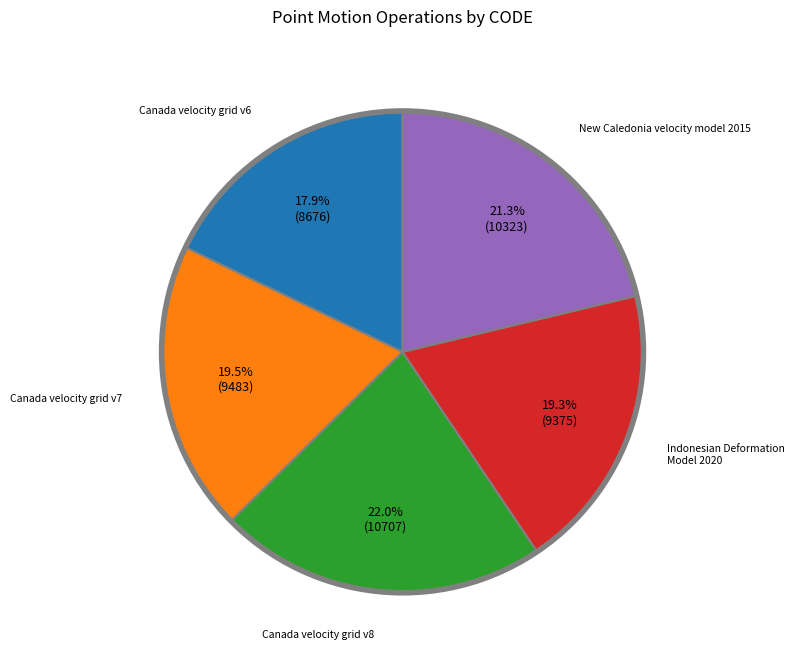

Count the number of slices in the pie.

5